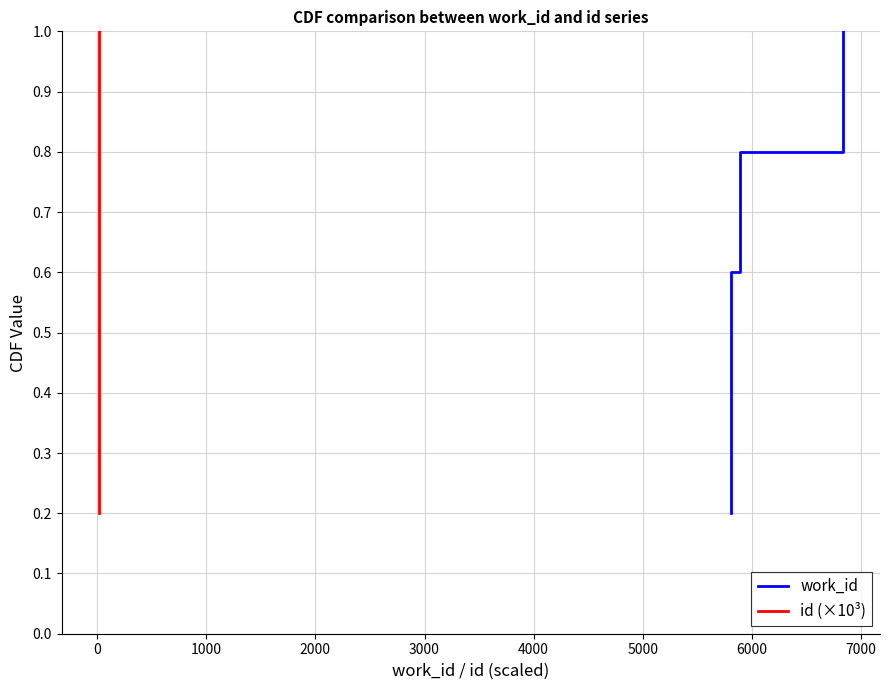

What is the difference between the maximum and minimum values in the id (×10³) series?

0.8